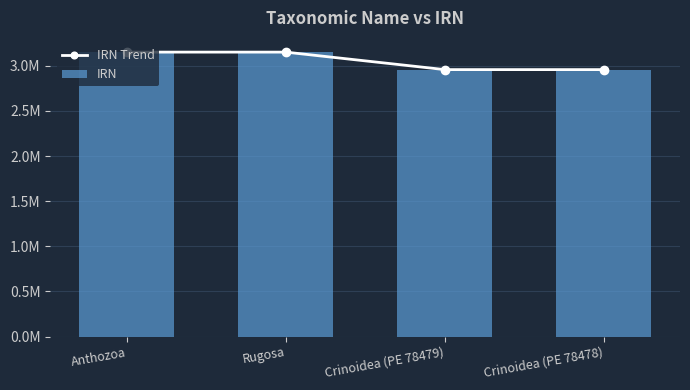

What is the lowest value of the IRN Trend series?

2957239